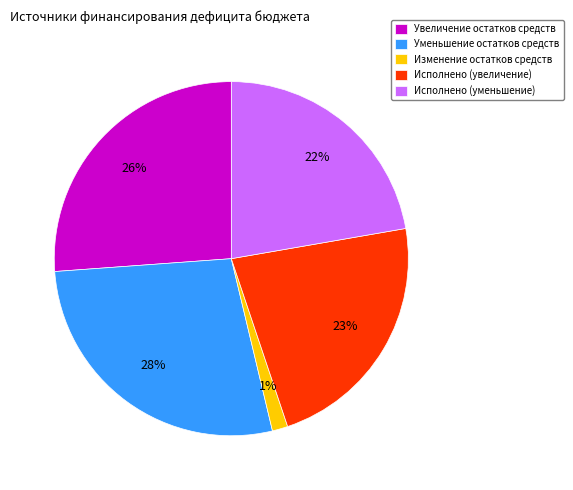

Which category has the smallest portion of the pie?

Изменение остатков средств